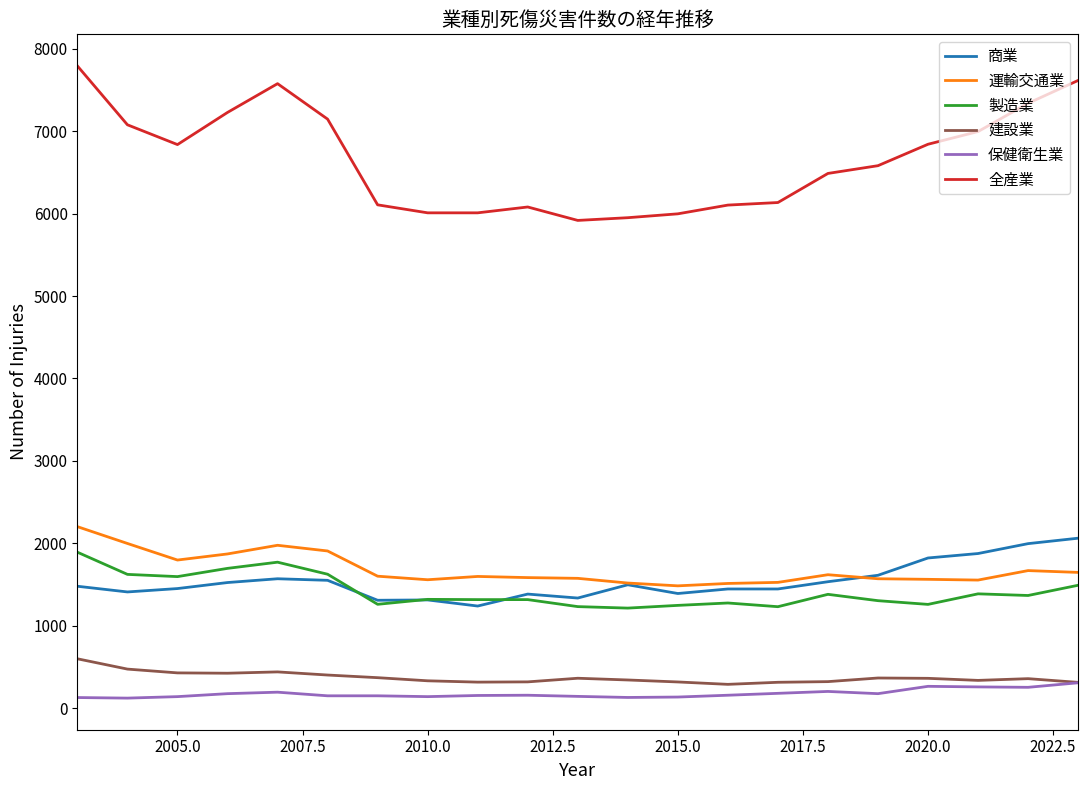

True or false: 全産業 and 商業 cross at least once.

False